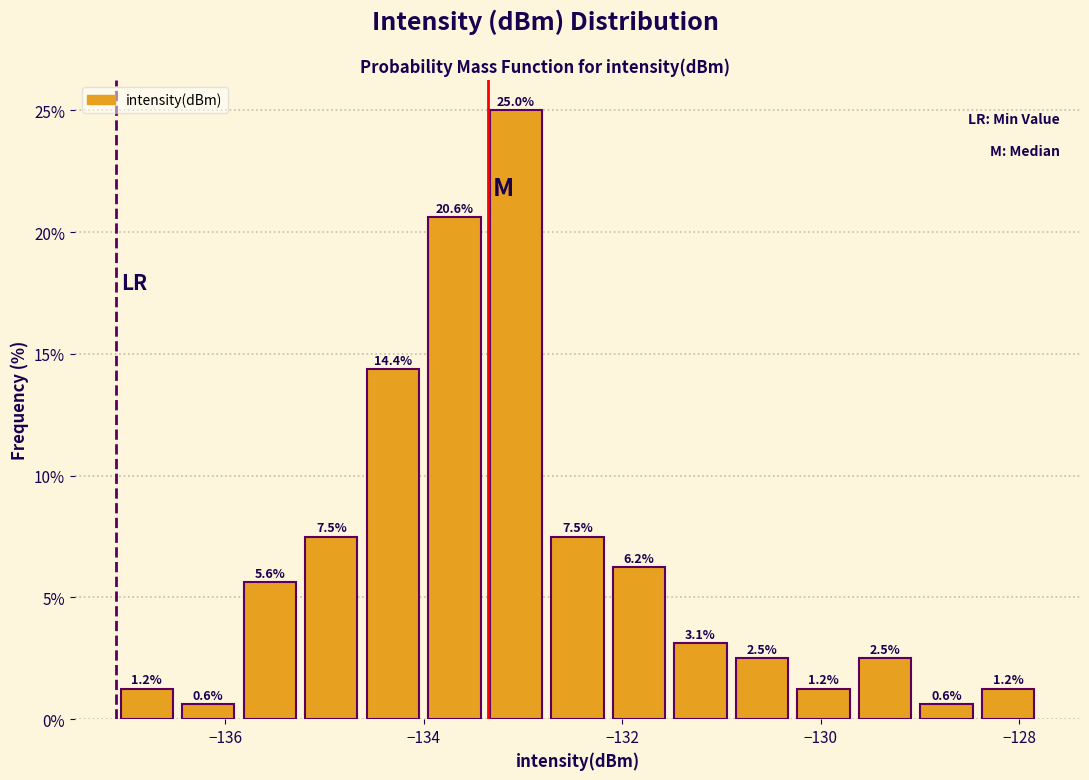

Around what value on the x-axis is the tallest bar? Give the approximate position of its centre, as read against the axis.

-133.0